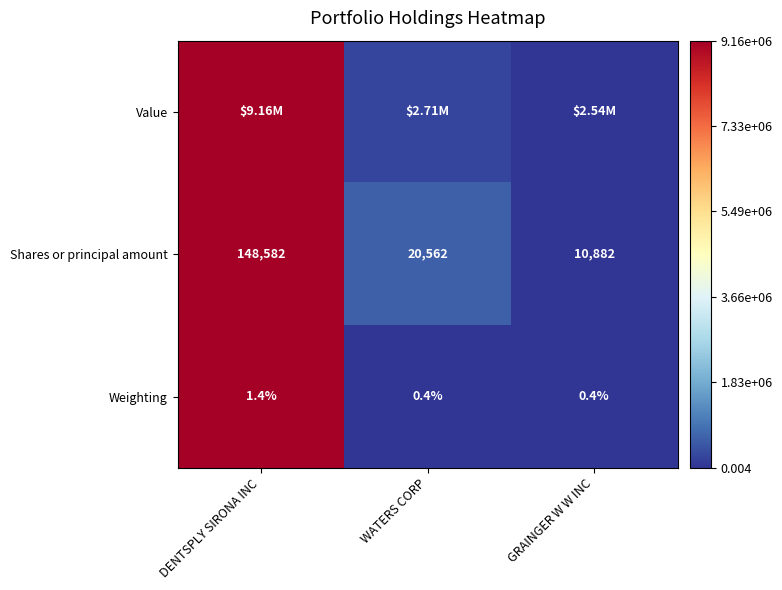

Which category has the lowest value in the Shares or principal amount series?

GRAINGER W W INC